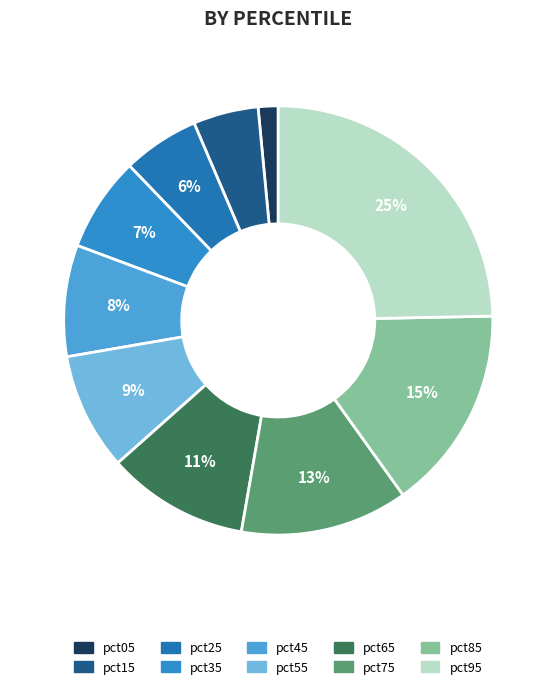

What is the change in value from pct15 to pct95?

+0.2